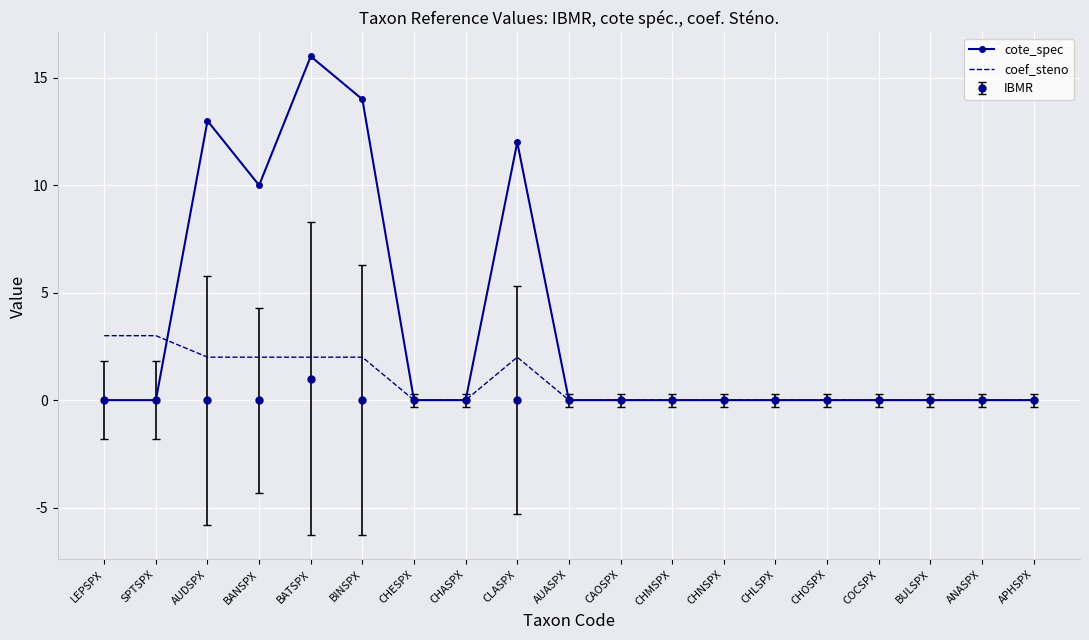

Rank the series by their average value, from highest to lowest.

cote_spec, coef_steno, IBMR